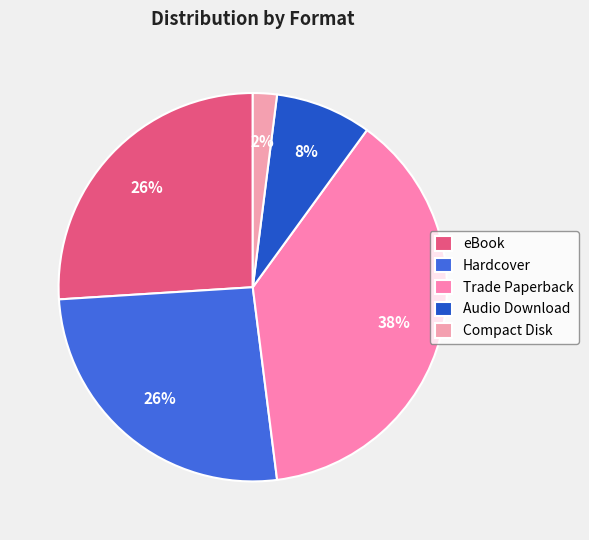

What percentage is the Trade Paperback slice, to the nearest percent?

38%